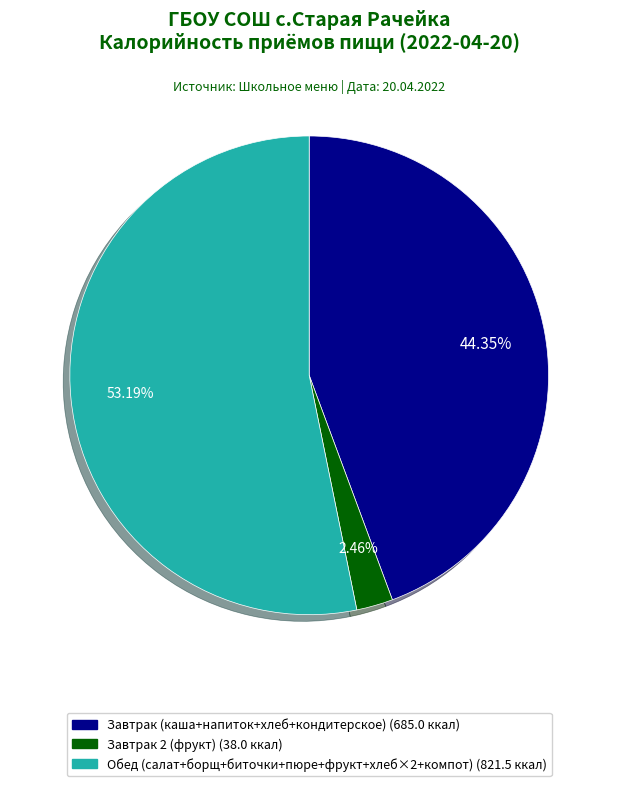

Is there any slice that represents more than half of the pie?

Yes